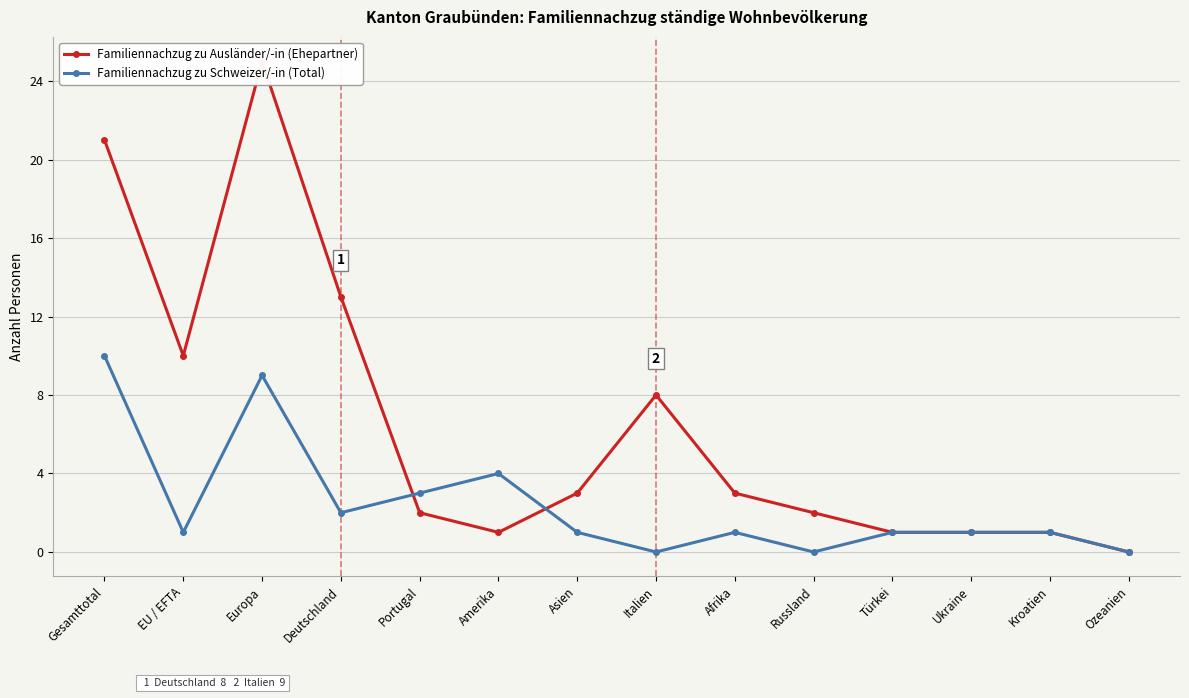

What is the difference between the Familiennachzug zu Ausländer/-in (Ehepartner) values at EU / EFTA and Ukraine?

9